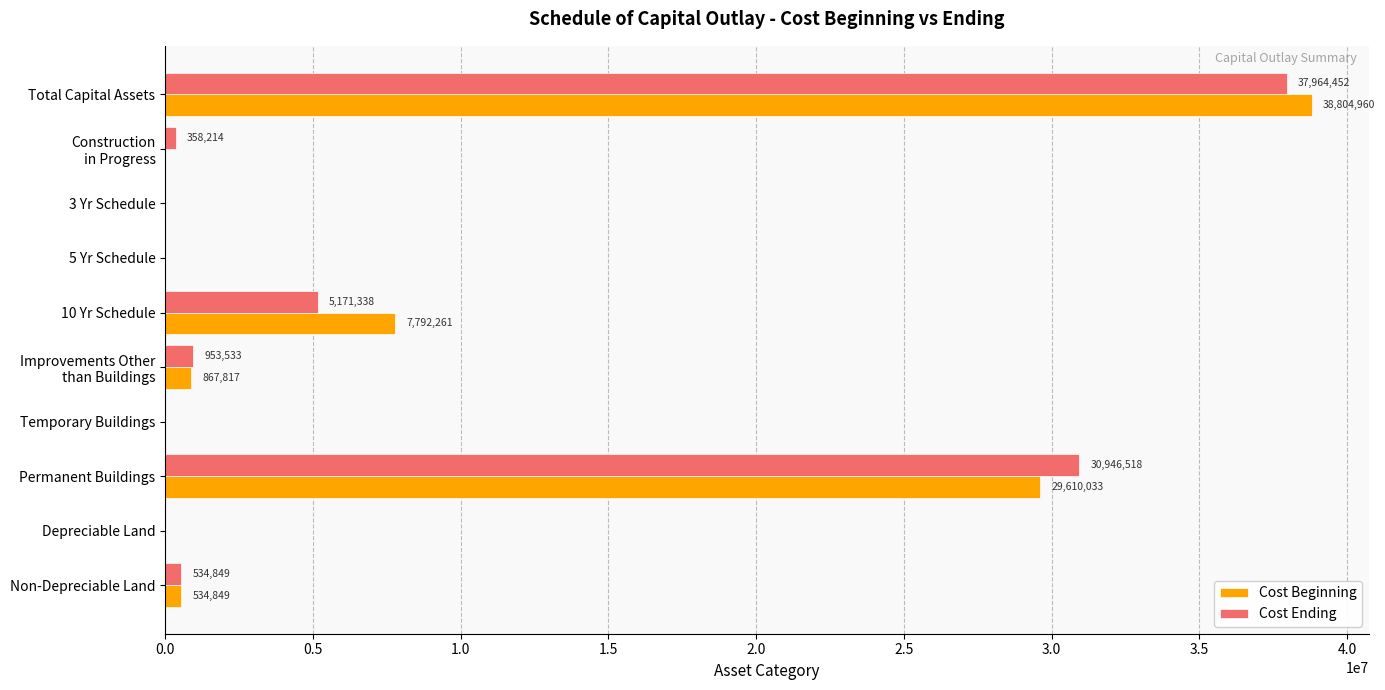

Read the Cost Ending value at 10 Yr Schedule, to the nearest 10.

5171340